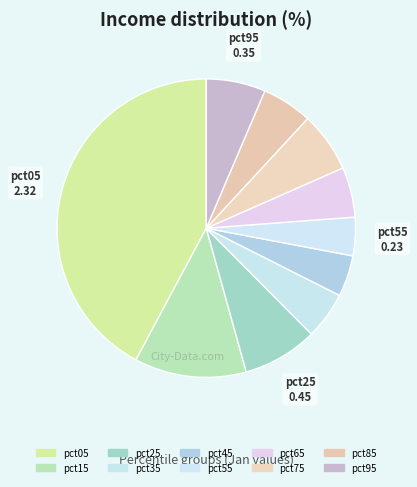

Is pct35 the majority of the pie?

No